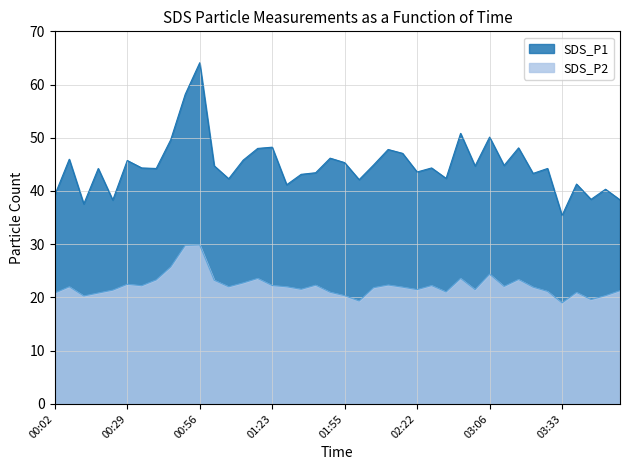

In SDS_P1, how many points are higher than both neighbors (excluding endpoints)?

14